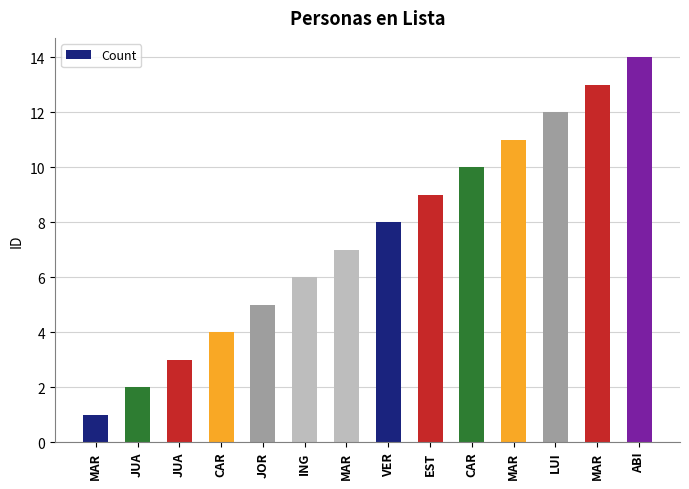

What is the difference between the second highest and minimum values?

12